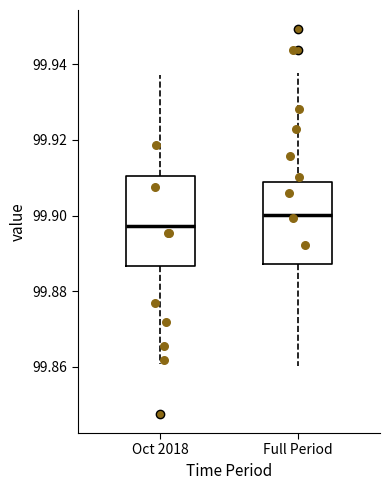

Reading left to right, read every box against the y-axis: the position of its median line, the range the box covers, and the ends of its whiskers. The values are not printed on the chart, so give them approximately, as read against the axis.

Oct 2018: median 99.898, box 99.886 to 99.910, whiskers 99.860 to 99.938
Full Period: median 99.900, box 99.888 to 99.908, whiskers 99.860 to 99.938